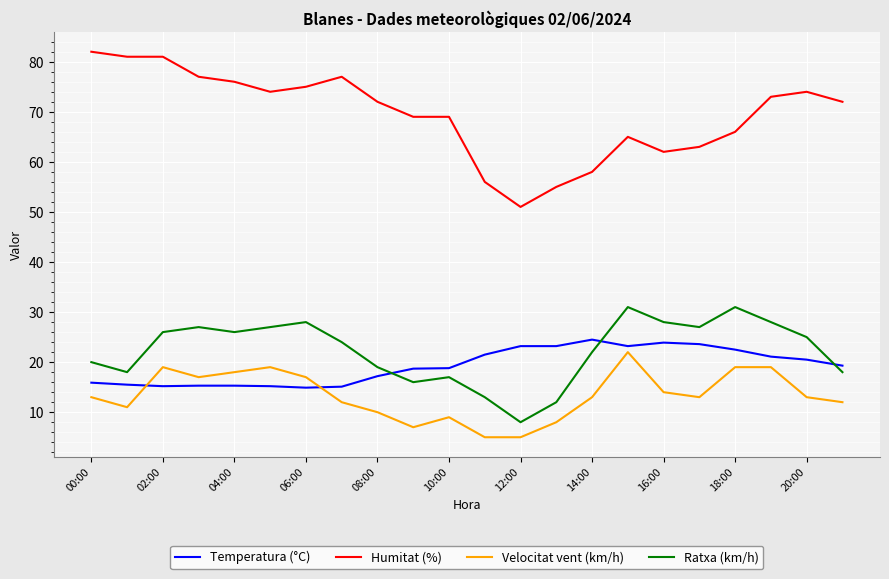

Which series has the widest spread of values?

Humitat (%)